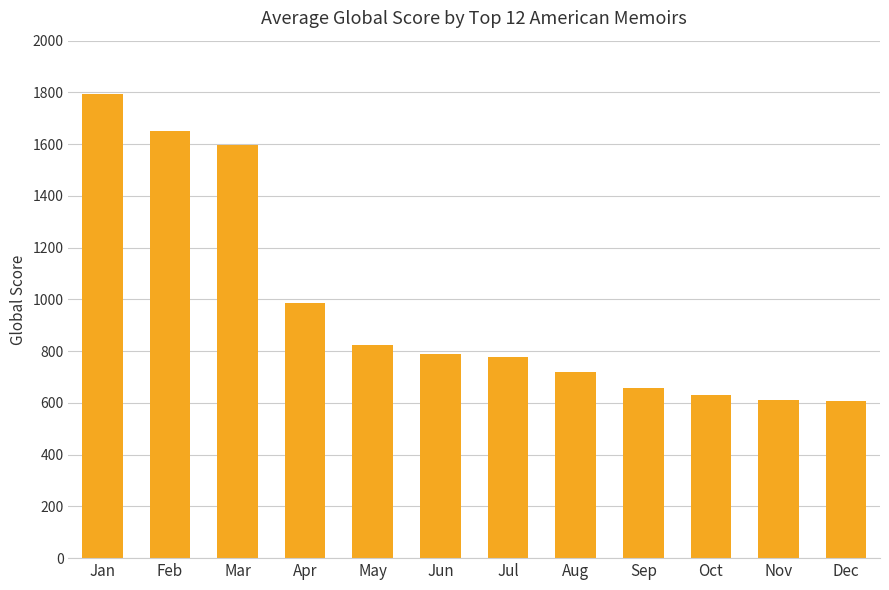

What is the difference between the maximum and second lowest values?

1182